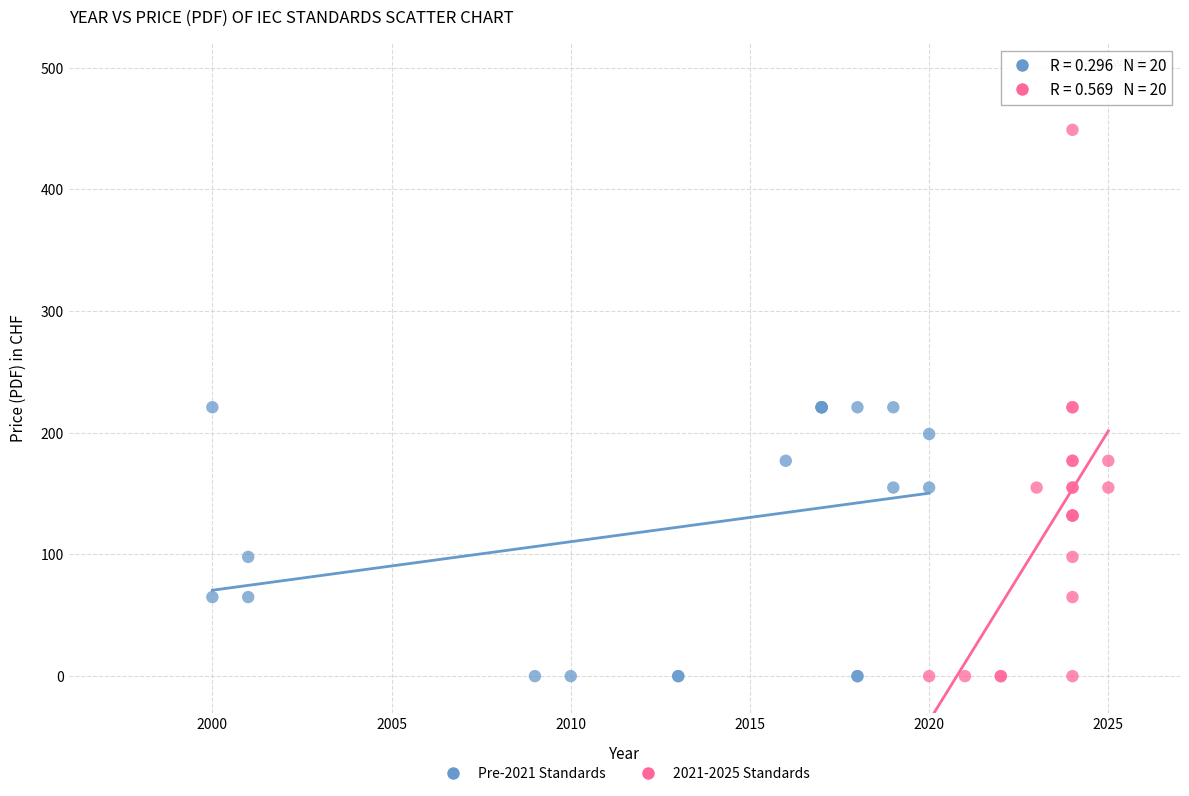

Which series has the largest Y range (max minus min)?

2021-2025 Standards